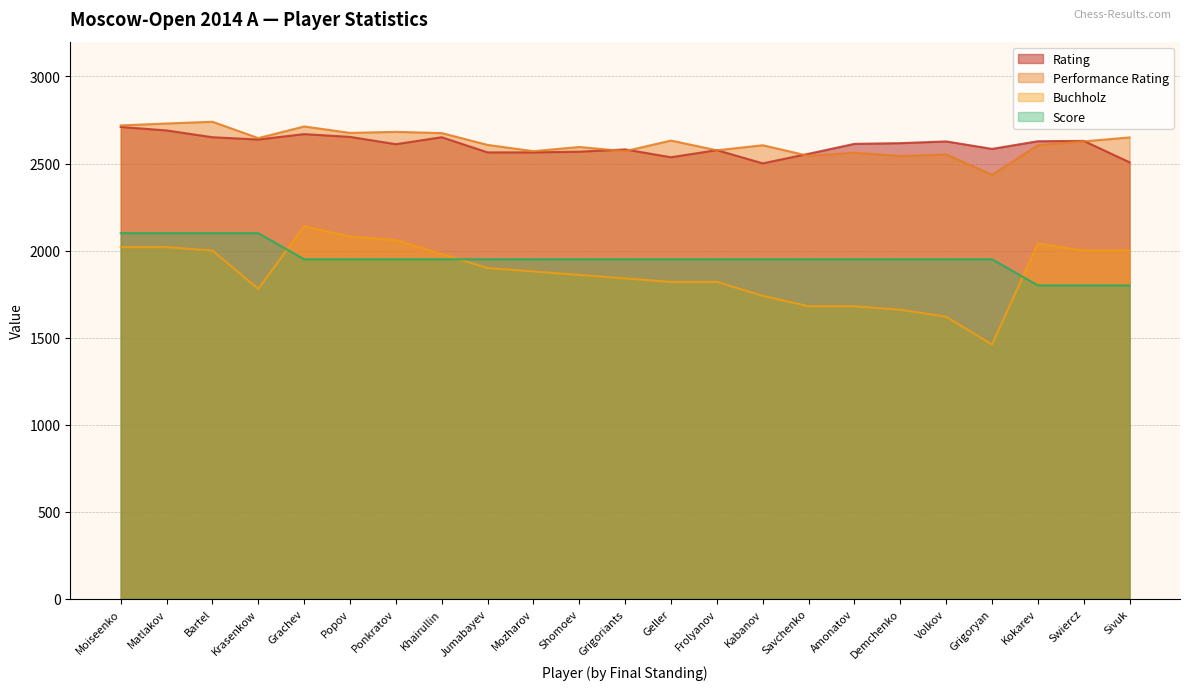

Which category has the highest value across all series?

Bartel